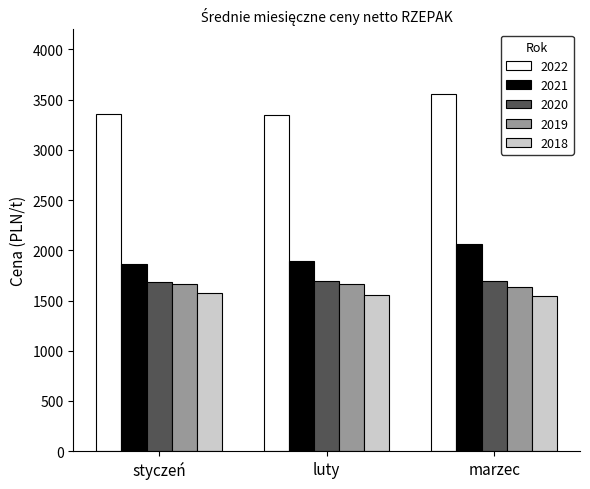

What is the average value of the 2022 series?

3421